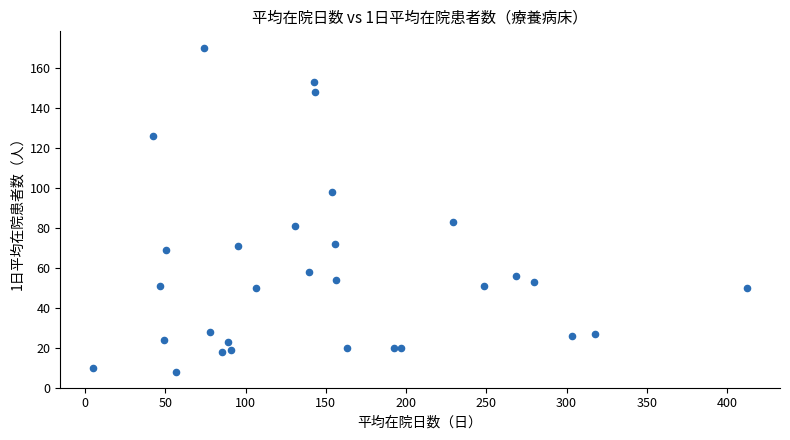

What Y value in the scatter plot is closest to 89?

83